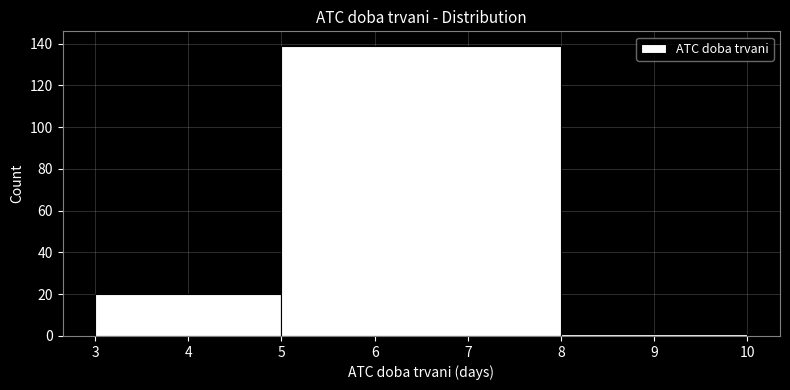

Reading left to right, list every bar in this chart as the range it spans on the x-axis followed by its height. The values are not printed on the chart, so give them approximately, as read against the axis.

3 to 5: 20
5 to 8: 140
8 to 10: under 2